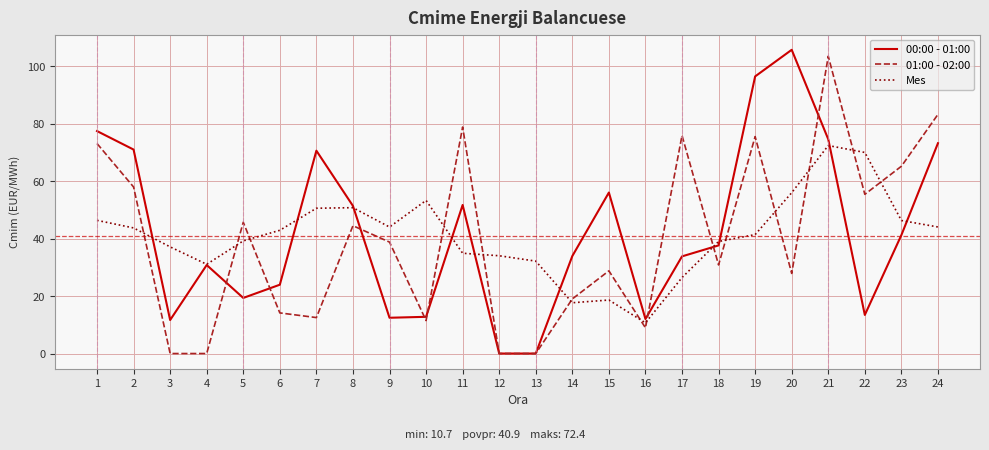

What is the sum of all Mes values?

982.5